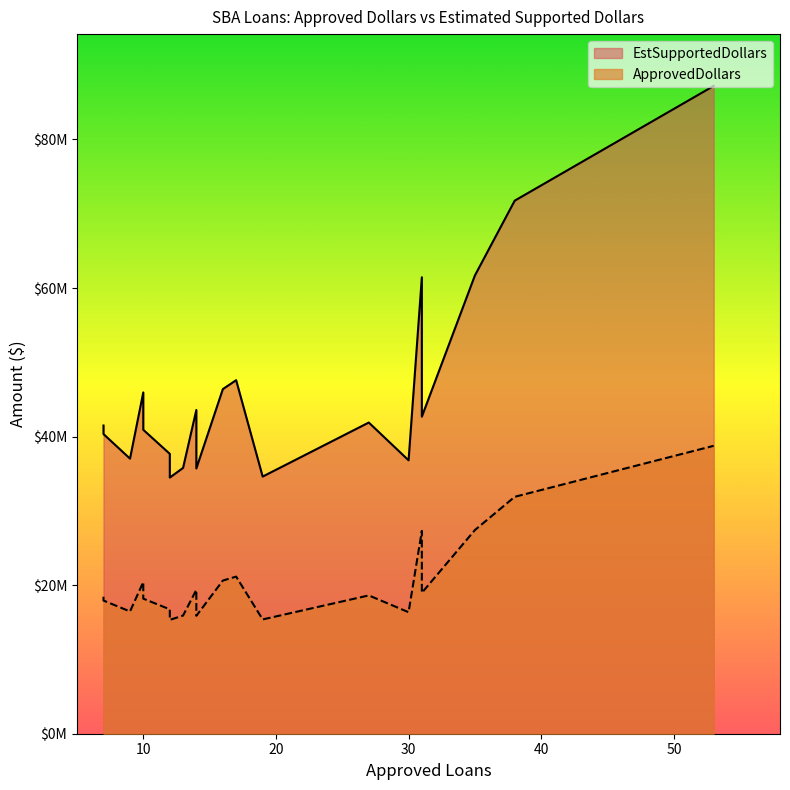

Reading left to right, what are all the values shown in this chart?

ApprovedDollars: 53=38757000	38=31892000	35=27418000	31=27309000	17=21152000	16=20620000	10=20420000	14=19369000	31=18968000	27=18618000	7=18440000	10=18185000	7=17929000	12=16744000	9=16458000	30=16358000	13=15904000	14=15871000	19=15385000	12=15326000
EstSupportedDollars: 53=87203250	38=71757000	35=61690500	31=61445250	17=47592000	16=46395000	10=45945000	14=43580250	31=42678000	27=41890500	7=41490000	10=40916250	7=40340250	12=37674000	9=37030500	30=36805500	13=35784000	14=35709750	19=34616250	12=34483500